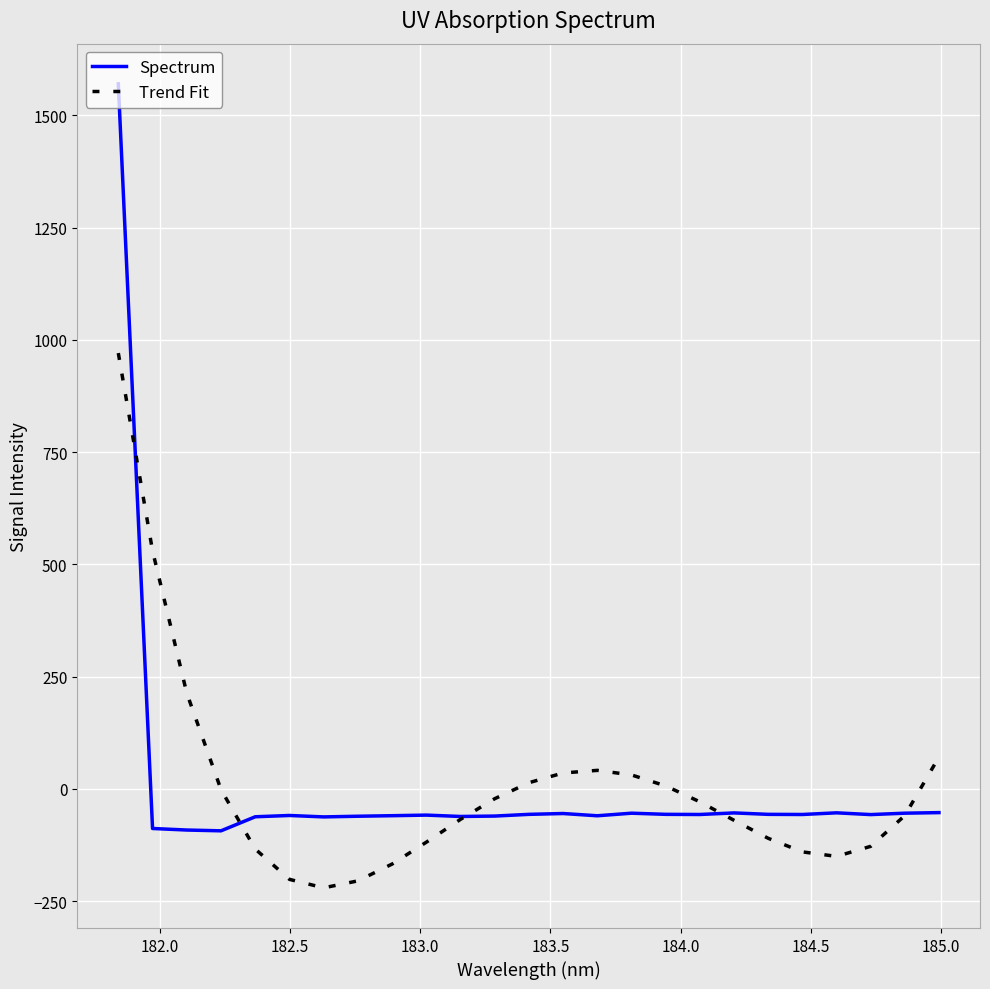

Which series has the largest range (max minus min)?

Spectrum